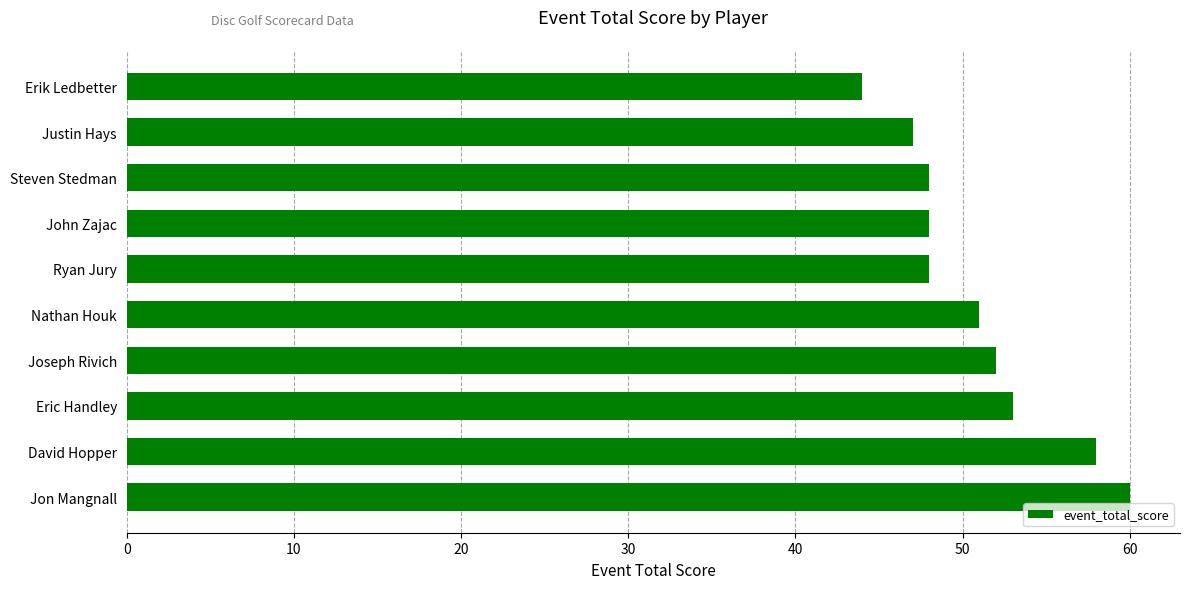

True or false: the data shows 28 at John Zajac.

False